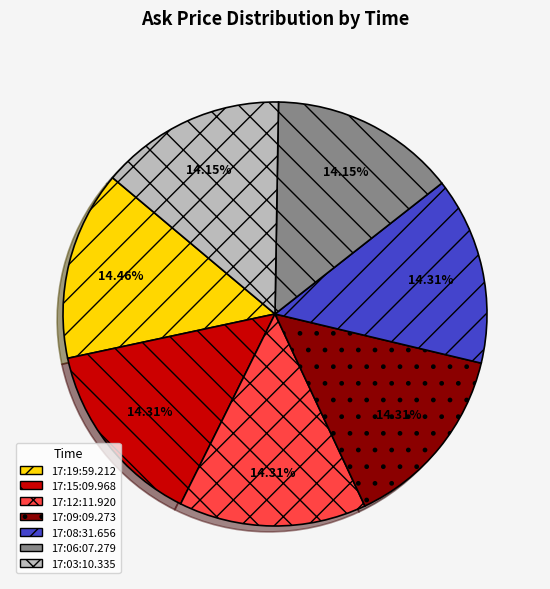

Does any single category account for the majority?

No